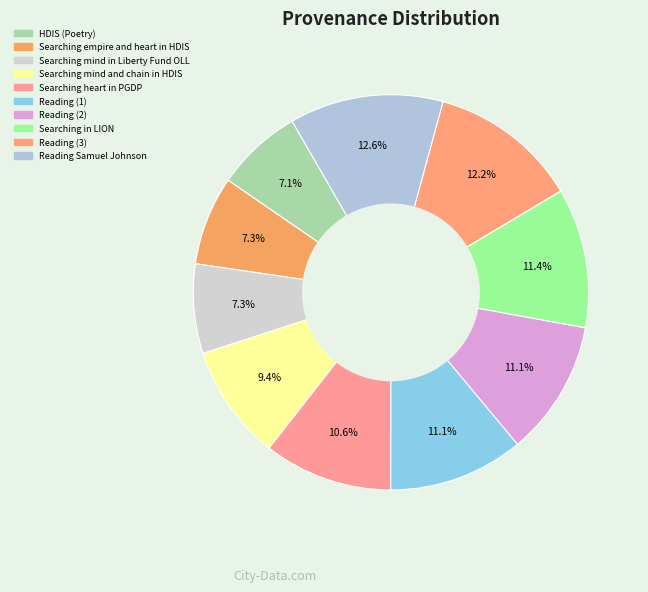

What percentage is NOT represented by HDIS (Poetry)?

92.9%